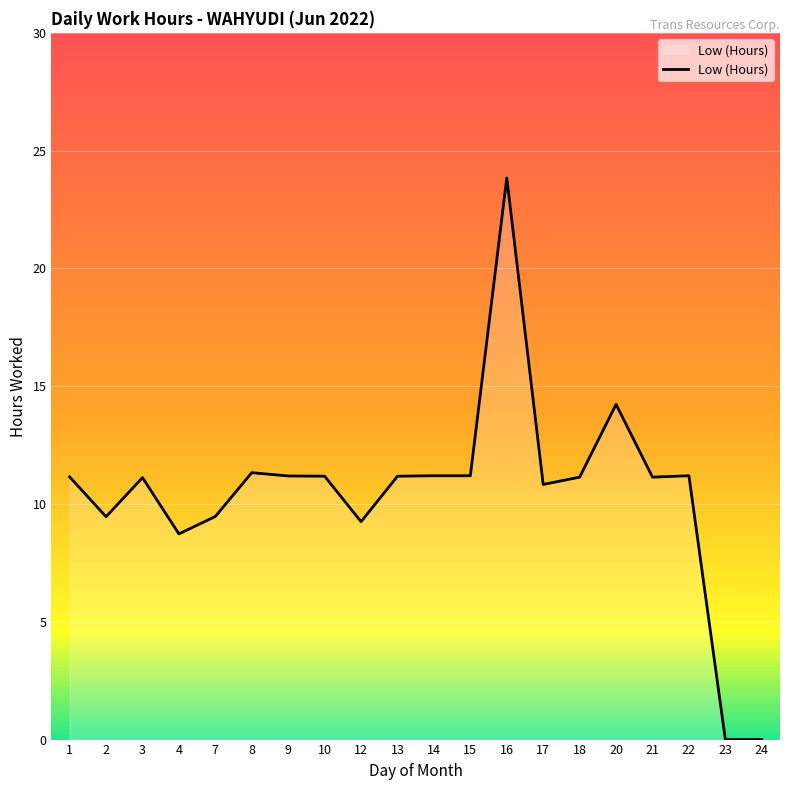

True or false: the data has more than 1 interior local peaks.

True